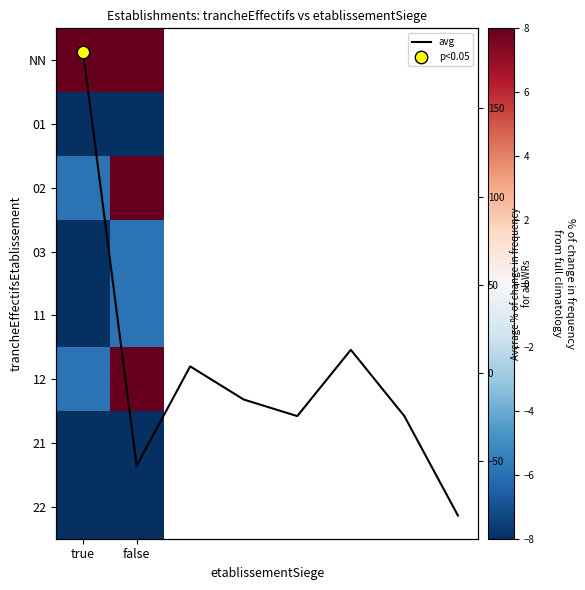

What is the smallest value displayed?

-81.2